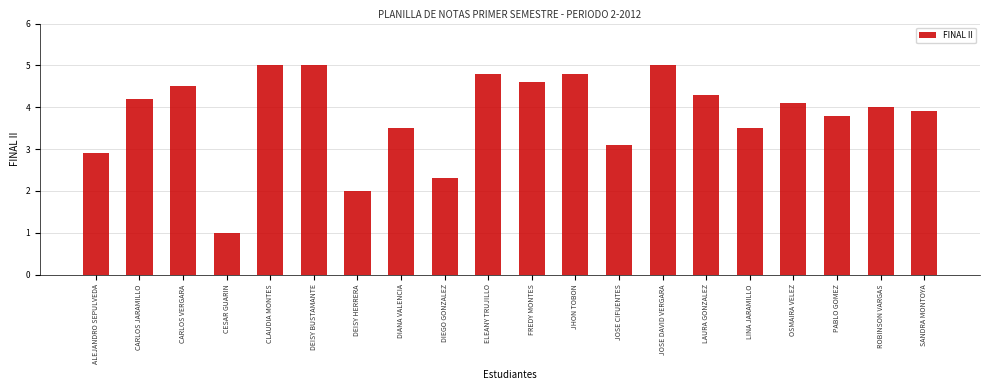

Reading left to right, extract all data points from this chart.

2.9	4.2	4.5	1.0	5.0	5.0	2.0	3.5	2.3	4.8	4.6	4.8	3.1	5.0	4.3	3.5	4.1	3.8	4.0	3.9